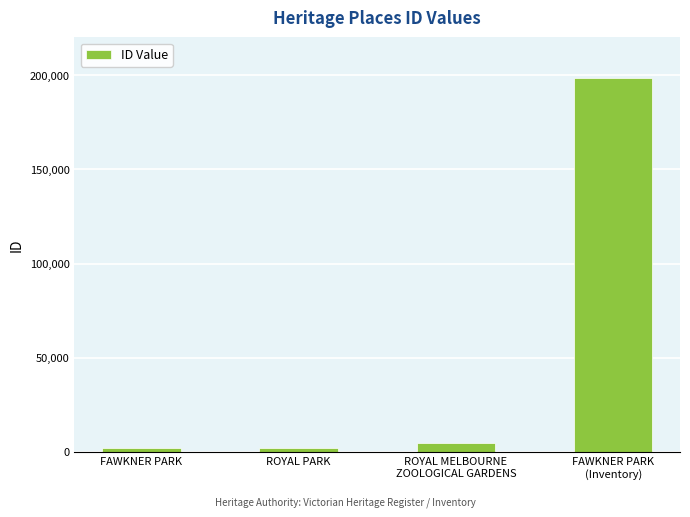

What is the change in value from FAWKNER PARK to ROYAL PARK?

+1